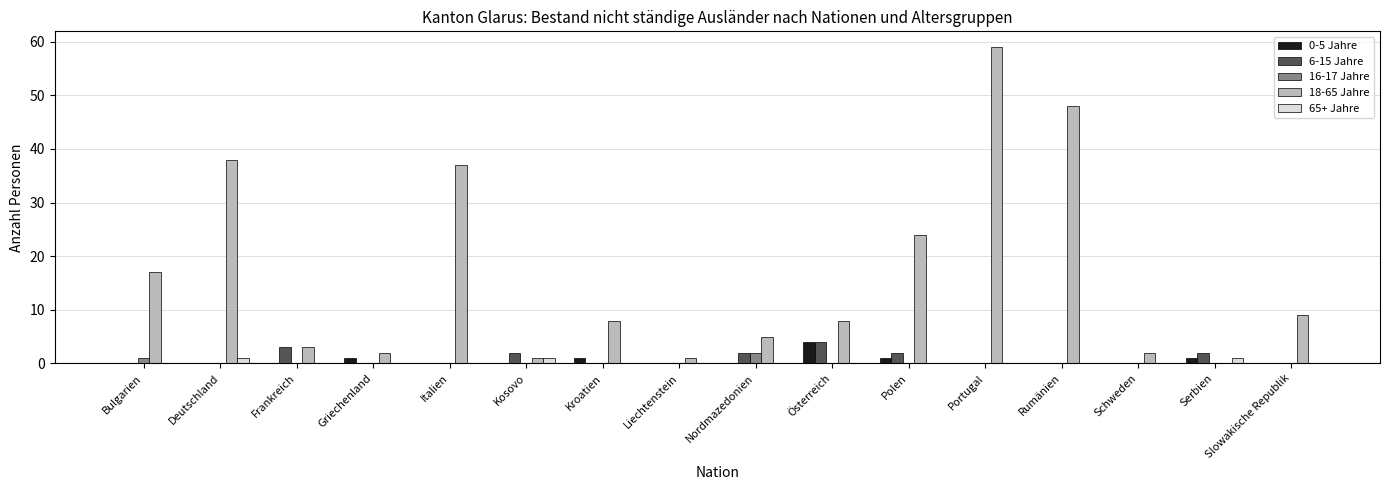

How many data points does each series have?

16